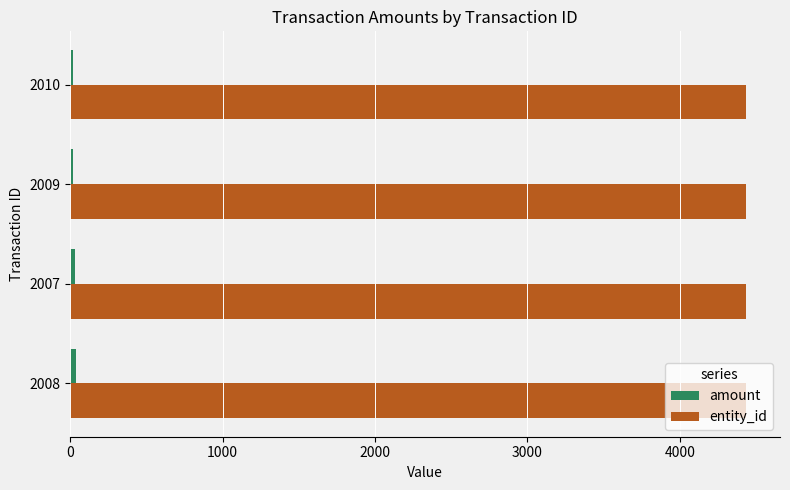

What is the maximum value for entity_id?

4435.0